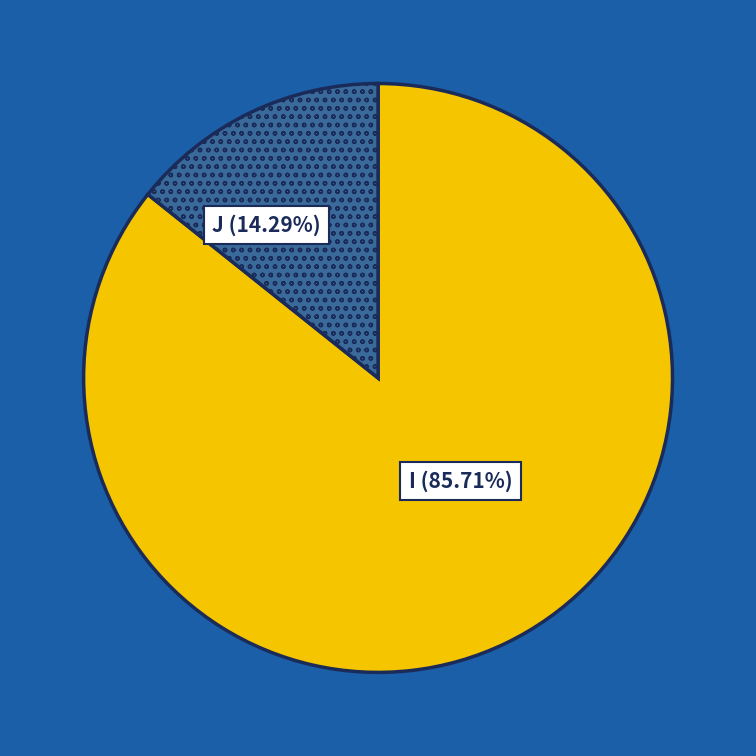

True or false: I accounts for 95% of the total.

False